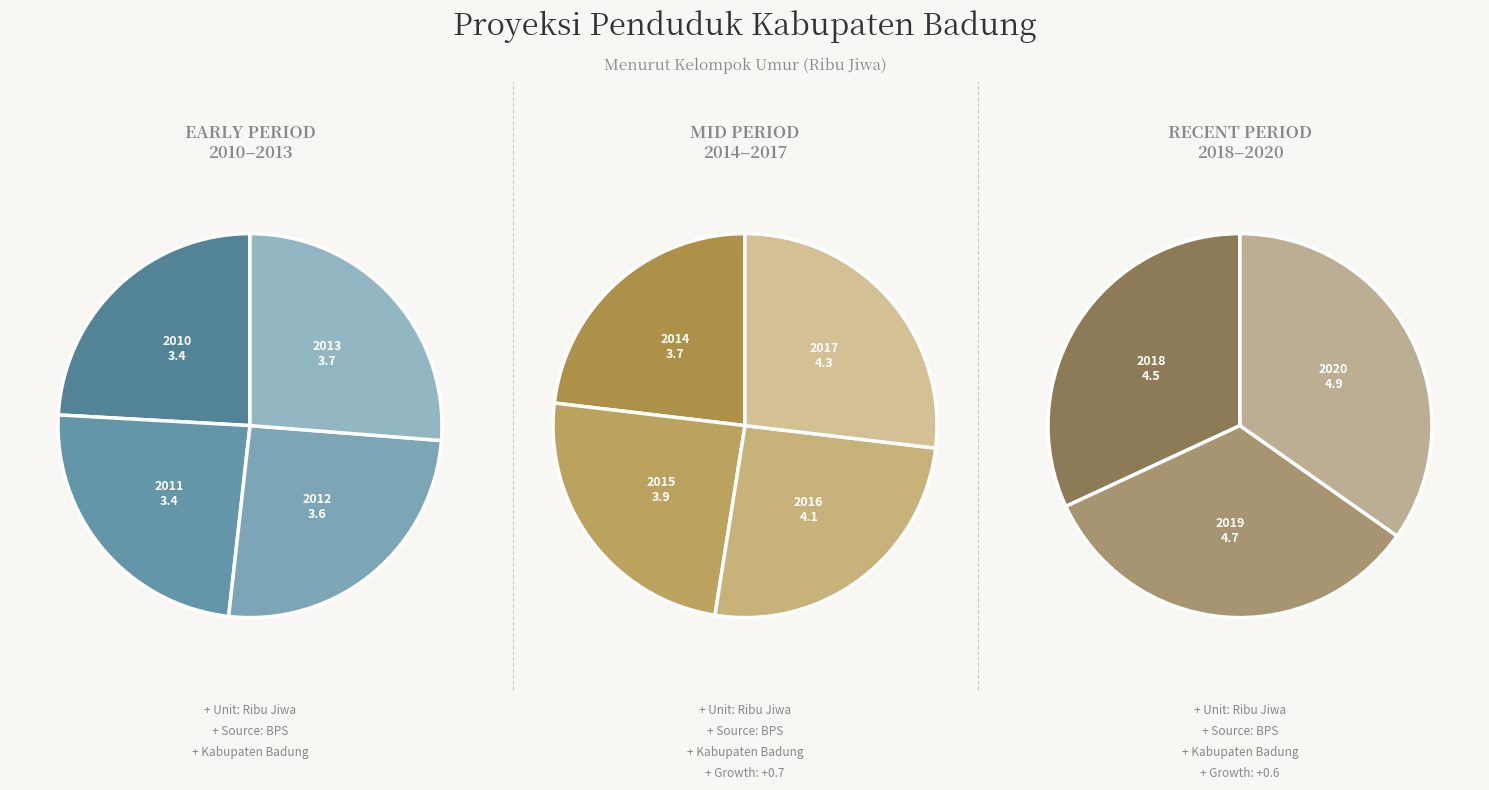

How many segments does this pie chart have?

11